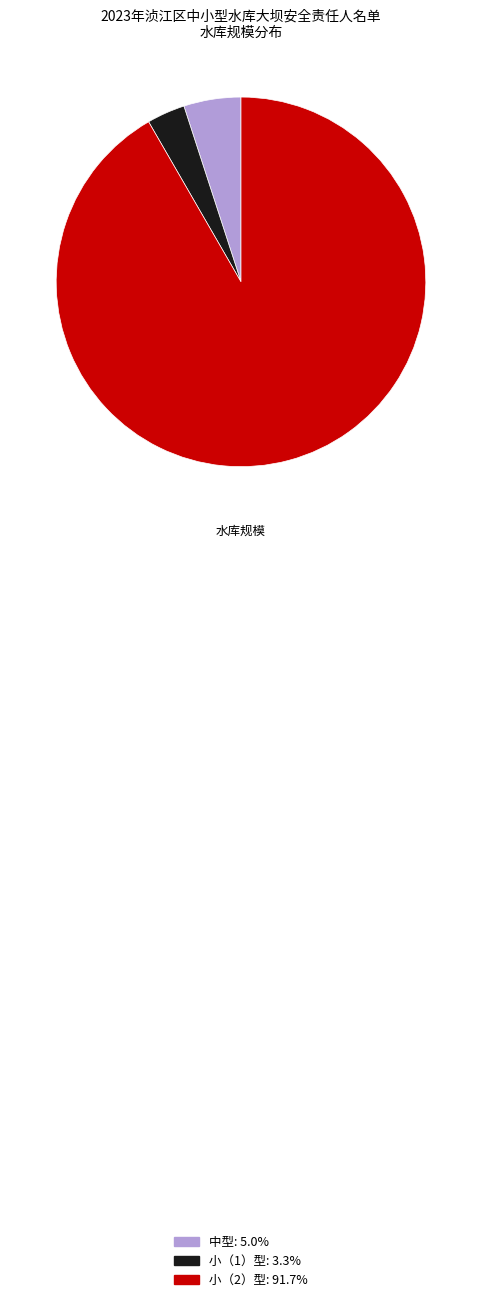

Does 中型 represent more than half of the total?

No